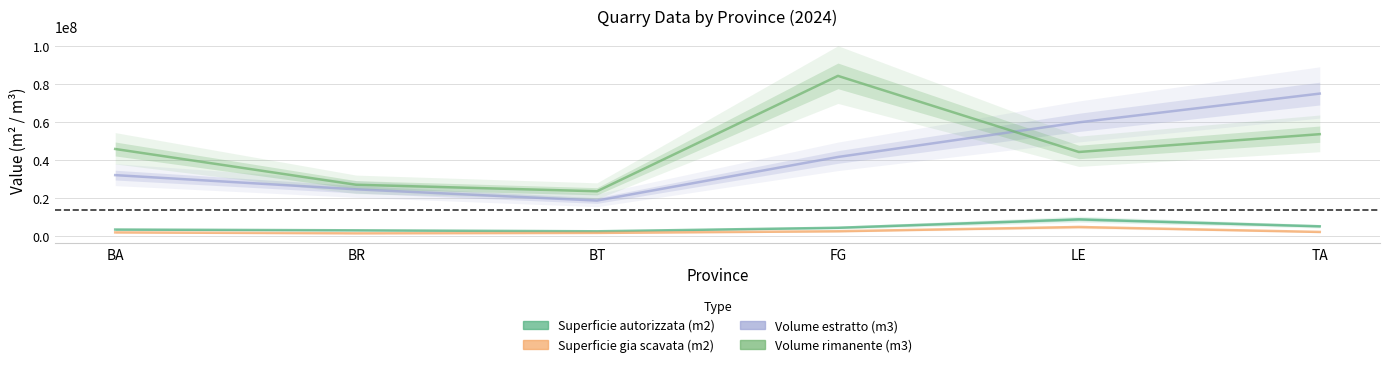

What is the smallest value displayed?

1447471.0